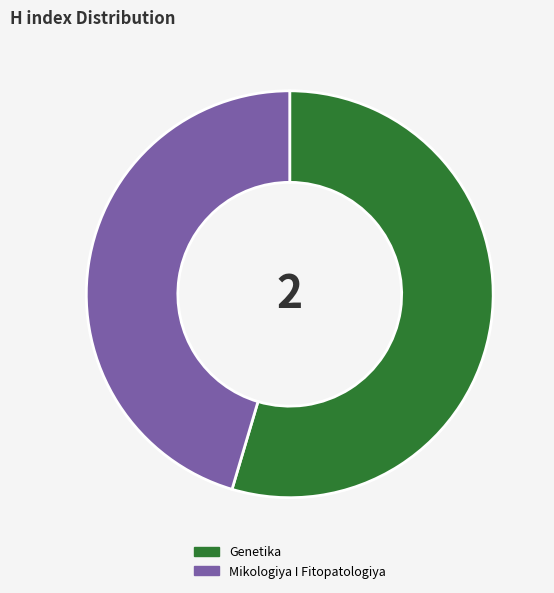

Is there a majority slice in this chart?

Yes